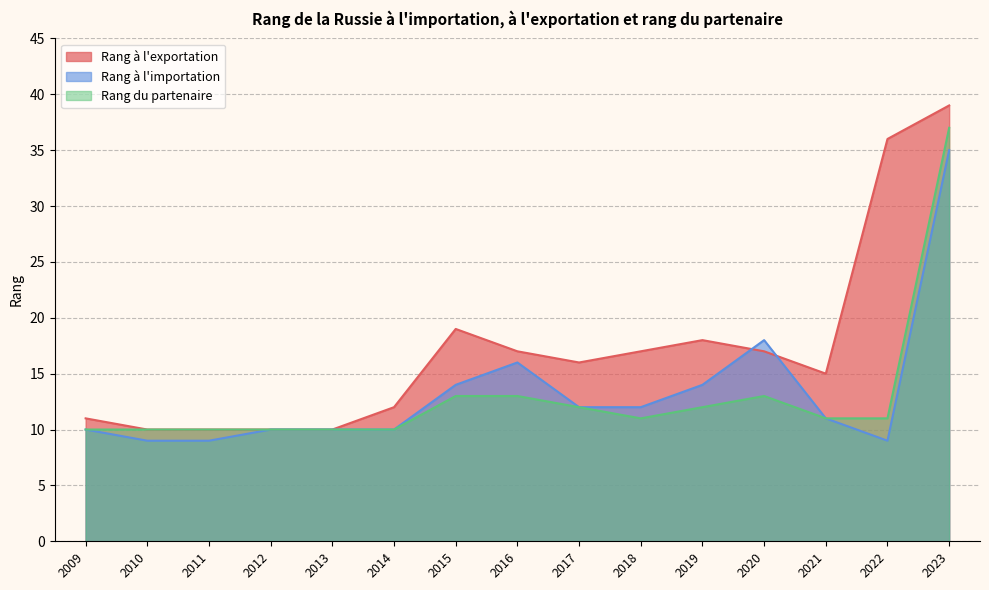

Where does the Rang à l'exportation series first go above 16?

2015